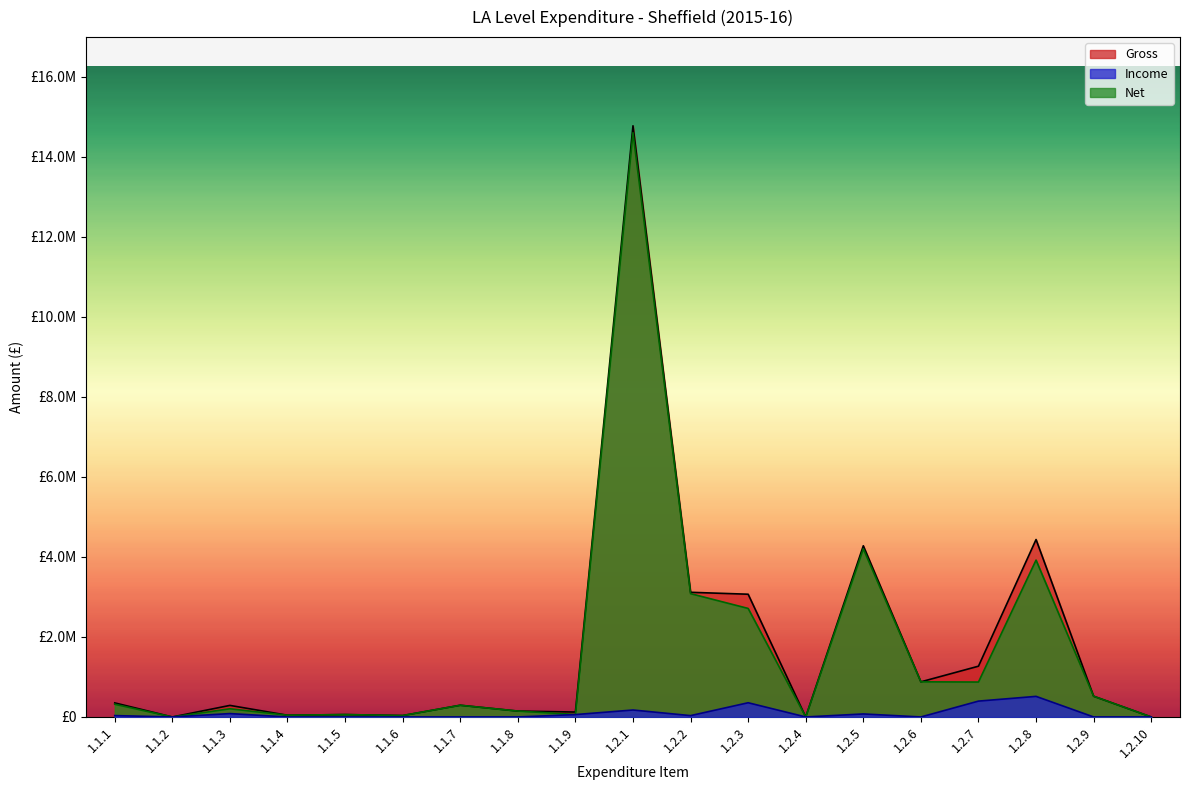

True or false: Income and Net intersect in this chart.

False